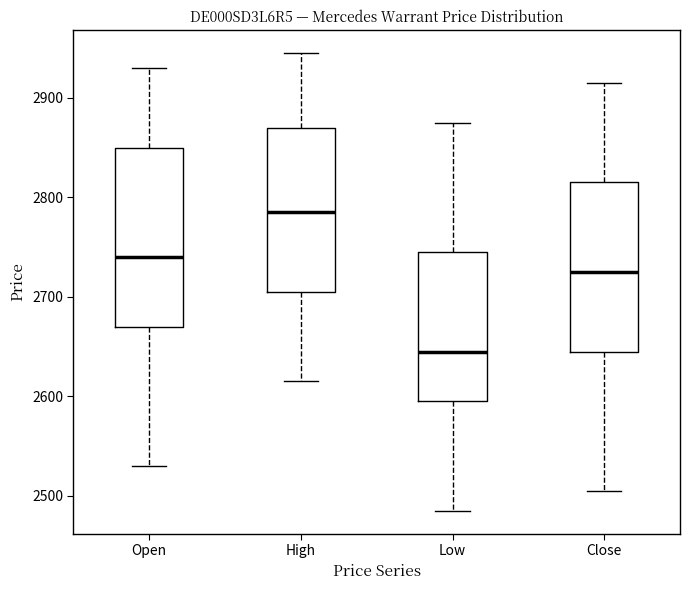

Which box's median line is the highest?

High